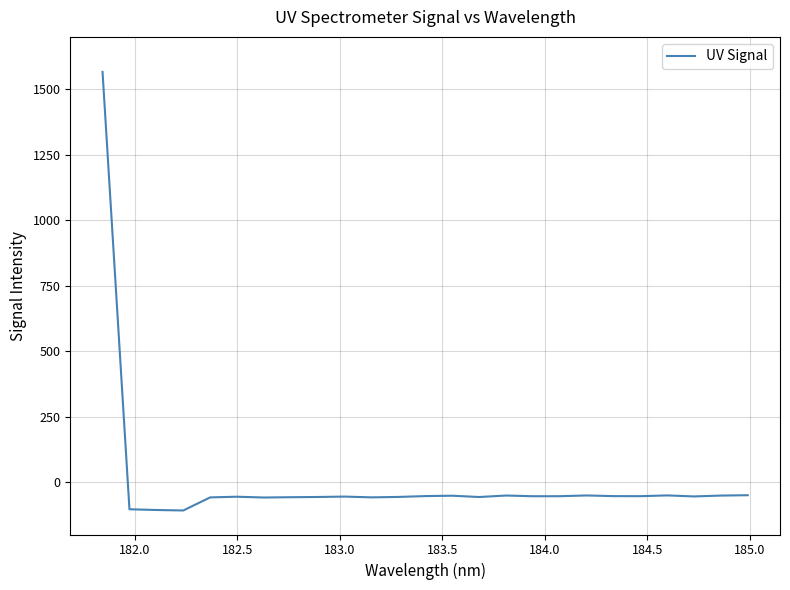

What is the label of the 22nd point from the right?

183.0